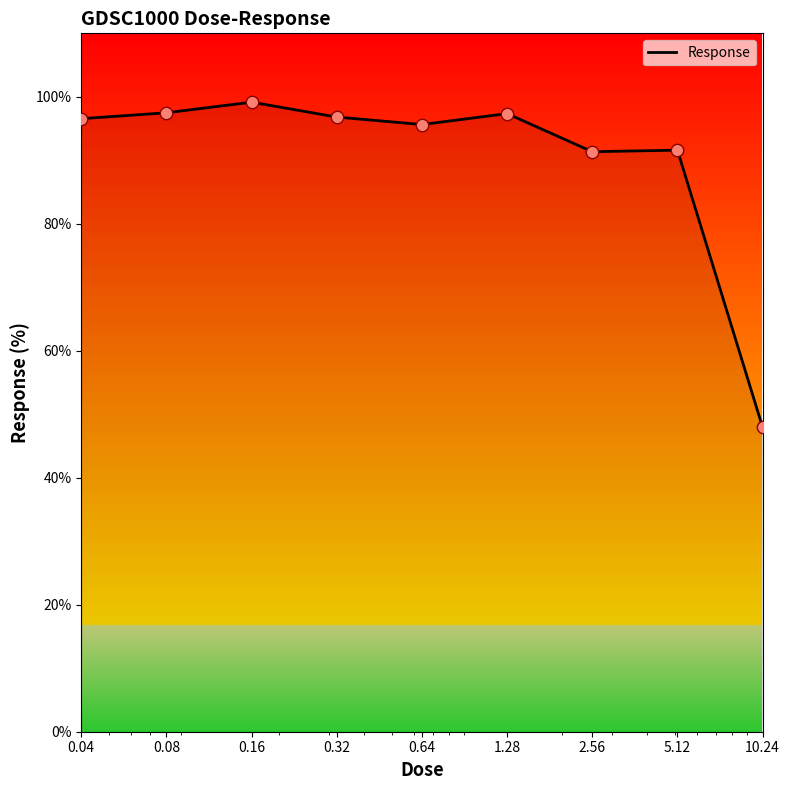

What is the smallest value displayed?

47.9